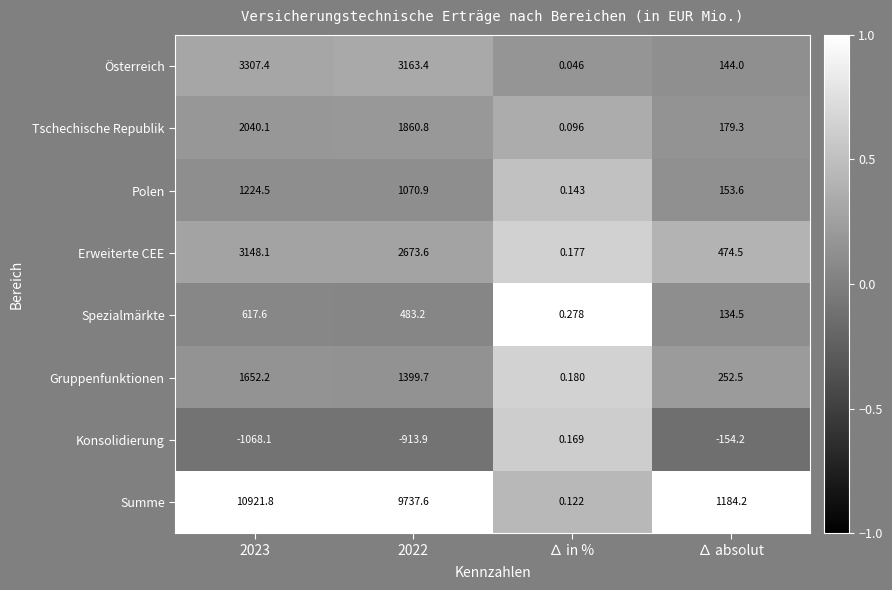

List the series in order of their peak value, highest first.

Summe, Österreich, Erweiterte CEE, Tschechische Republik, Gruppenfunktionen, Polen, Spezialmärkte, Konsolidierung